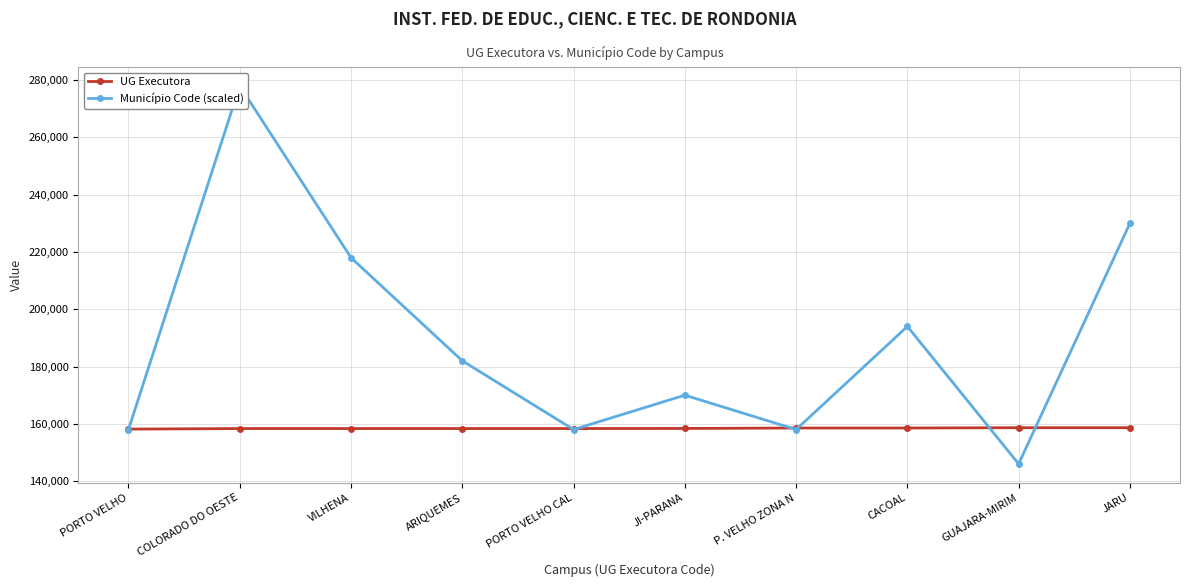

After their last crossing, which series has the higher values: UG Executora or Município Code (scaled)?

Município Code (scaled)